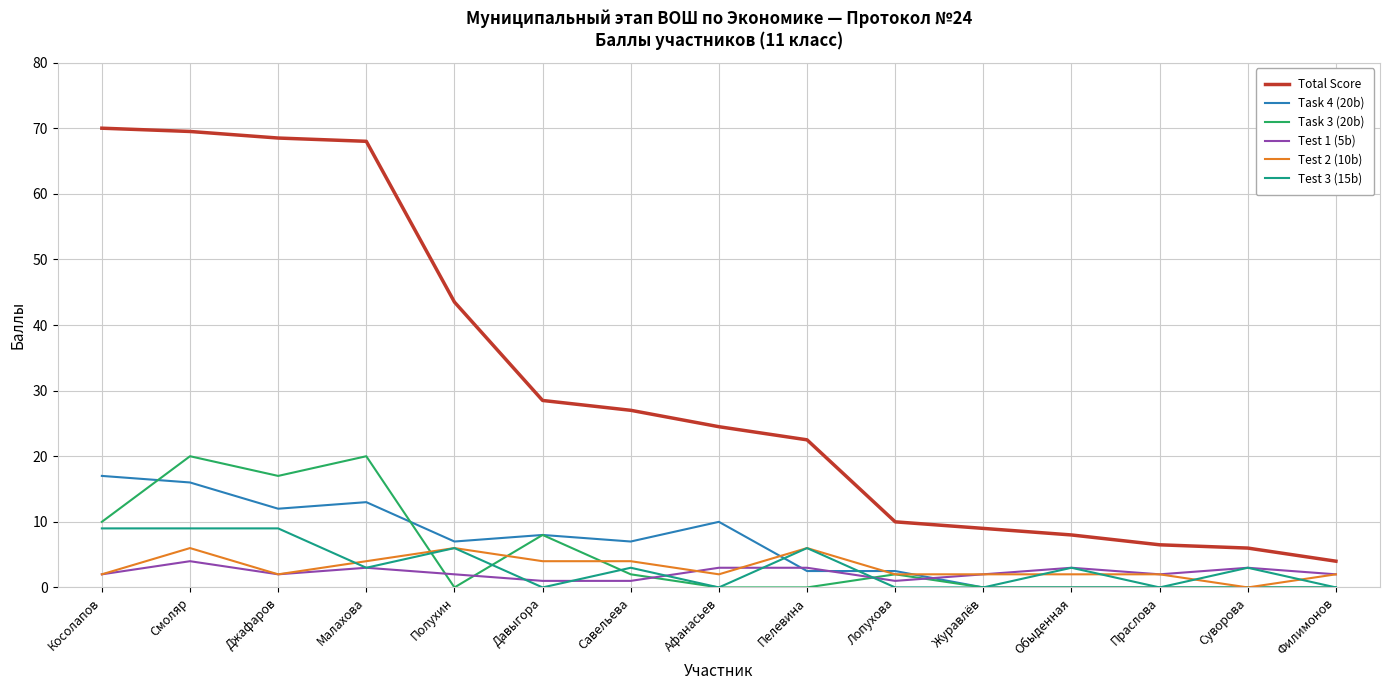

What position from the left is Обыденная?

12